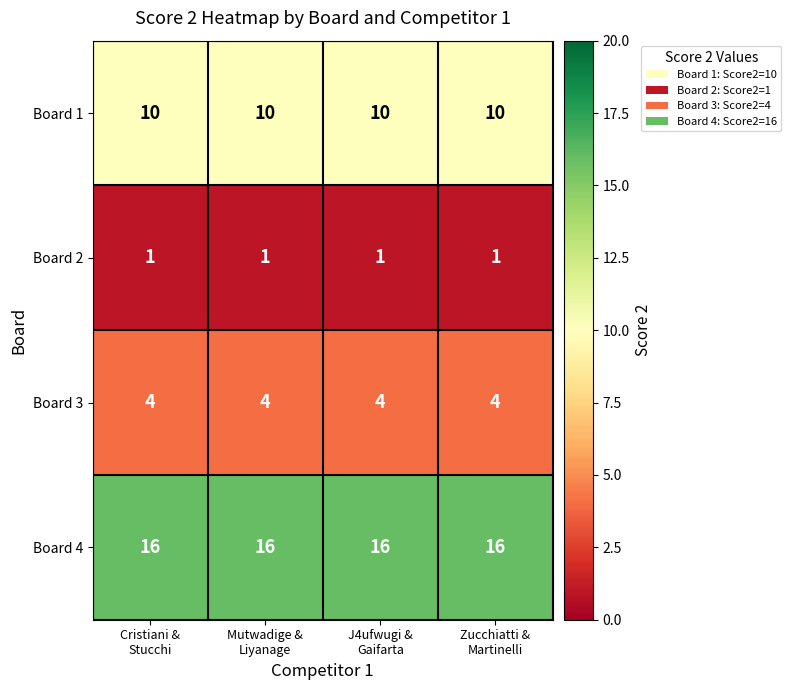

What is the sum of all Board 1 values?

40